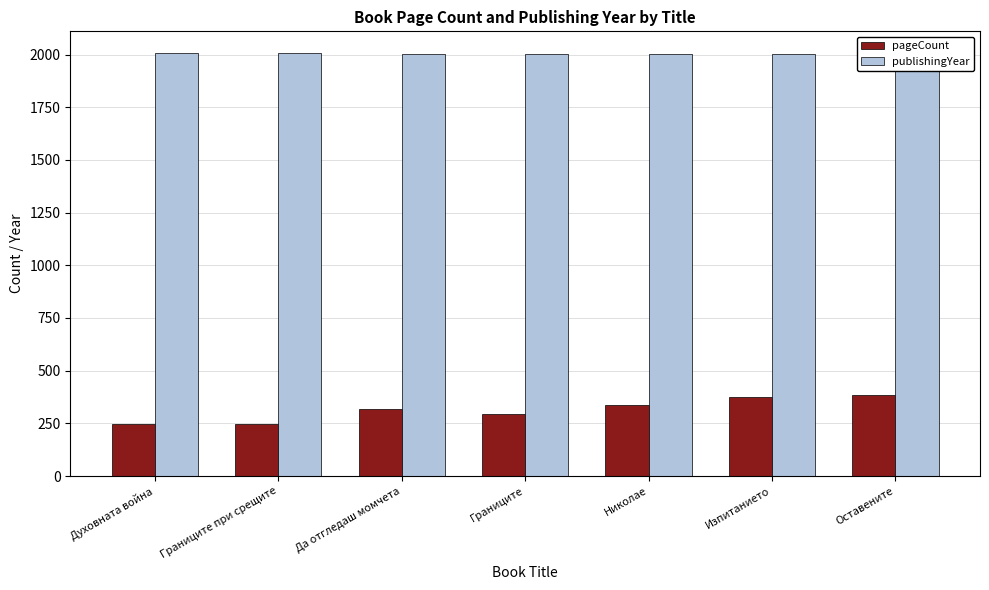

What is the difference between the second highest and second lowest values in the pageCount series?

128